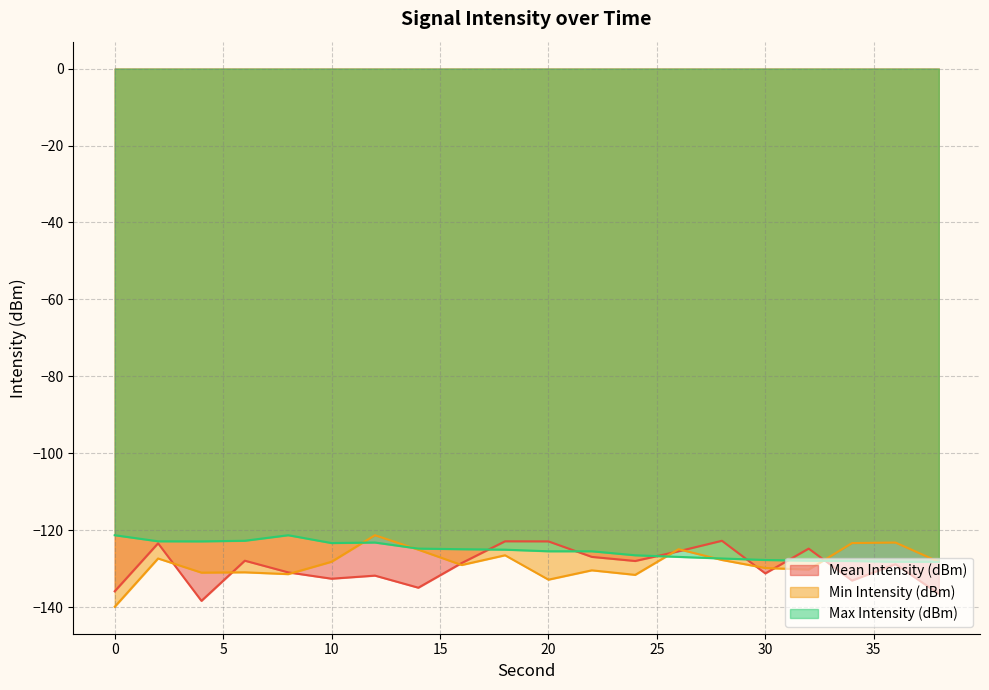

Reading left to right, transcribe all the data shown in this chart.

Mean Intensity (dBm): 0=-135.9	2=-123.4	4=-138.4	6=-127.9	8=-131.0	10=-132.6	12=-131.8	14=-135.0	16=-128.5	18=-122.9	20=-122.9	22=-126.9	24=-128.0	26=-125.5	28=-122.8	30=-131.2	32=-124.8	34=-133.1	36=-128.8	38=-136.5
Min Intensity (dBm): 0=-139.9	2=-127.4	4=-131.0	6=-131.0	8=-131.4	10=-128.2	12=-121.3	14=-125.1	16=-129.1	18=-126.5	20=-132.9	22=-130.4	24=-131.6	26=-124.9	28=-127.7	30=-129.8	32=-130.2	34=-123.3	36=-123.2	38=-128.2
Max Intensity (dBm): 0=-121.3	2=-122.9	4=-122.9	6=-122.8	8=-121.3	10=-123.3	12=-123.2	14=-124.8	16=-124.9	18=-125.1	20=-125.5	22=-125.5	24=-126.5	26=-126.9	28=-127.4	30=-127.7	32=-127.9	34=-128.0	36=-128.2	38=-128.2